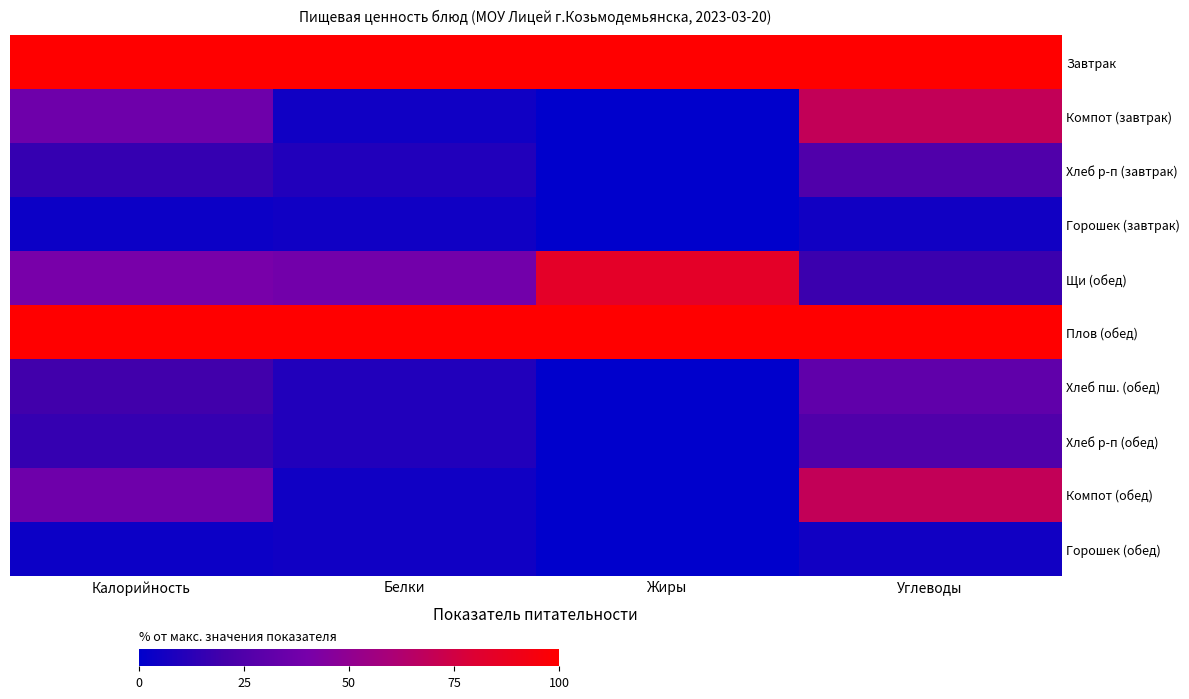

Reading left to right, transcribe all the data shown in this chart.

Завтрак: Калорийность=100.0	Белки=100.0	Жиры=100.0	Углеводы=100.0
Компот (завтрак): Калорийность=36.5	Белки=4.7	Жиры=0.0	Углеводы=69.2
Хлеб р-п (завтрак): Калорийность=15.6	Белки=10.0	Жиры=0.0	Углеводы=24.8
Горошек (завтрак): Калорийность=3.9	Белки=5.0	Жиры=0.3	Углеводы=5.3
Щи (обед): Калорийность=40.6	Белки=38.0	Жиры=84.1	Углеводы=17.9
Плов (обед): Калорийность=100.0	Белки=100.0	Жиры=100.0	Углеводы=100.0
Хлеб пш. (обед): Калорийность=19.3	Белки=10.0	Жиры=0.0	Углеводы=31.0
Хлеб р-п (обед): Калорийность=15.6	Белки=10.0	Жиры=0.0	Углеводы=24.8
Компот (обед): Калорийность=36.5	Белки=4.7	Жиры=0.0	Углеводы=69.2
Горошек (обед): Калорийность=3.9	Белки=5.0	Жиры=0.3	Углеводы=5.3